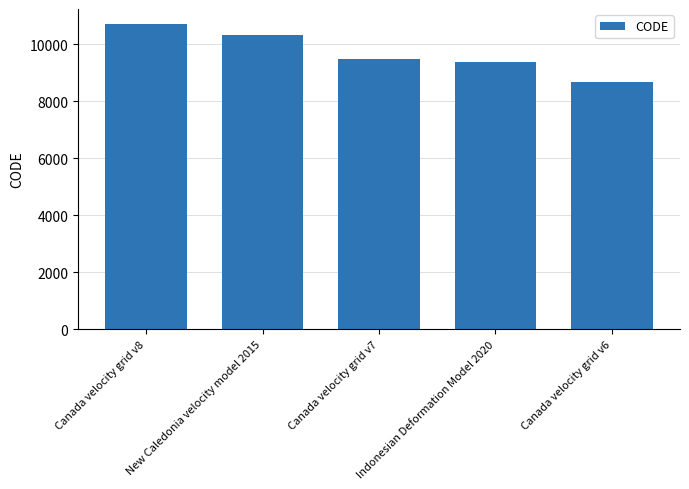

What is the difference between the maximum and minimum values?

2031